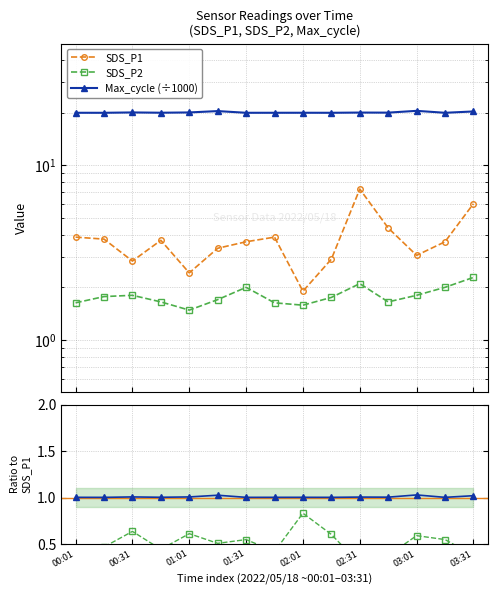

Does the chart display data point markers on the line(s)?

Yes